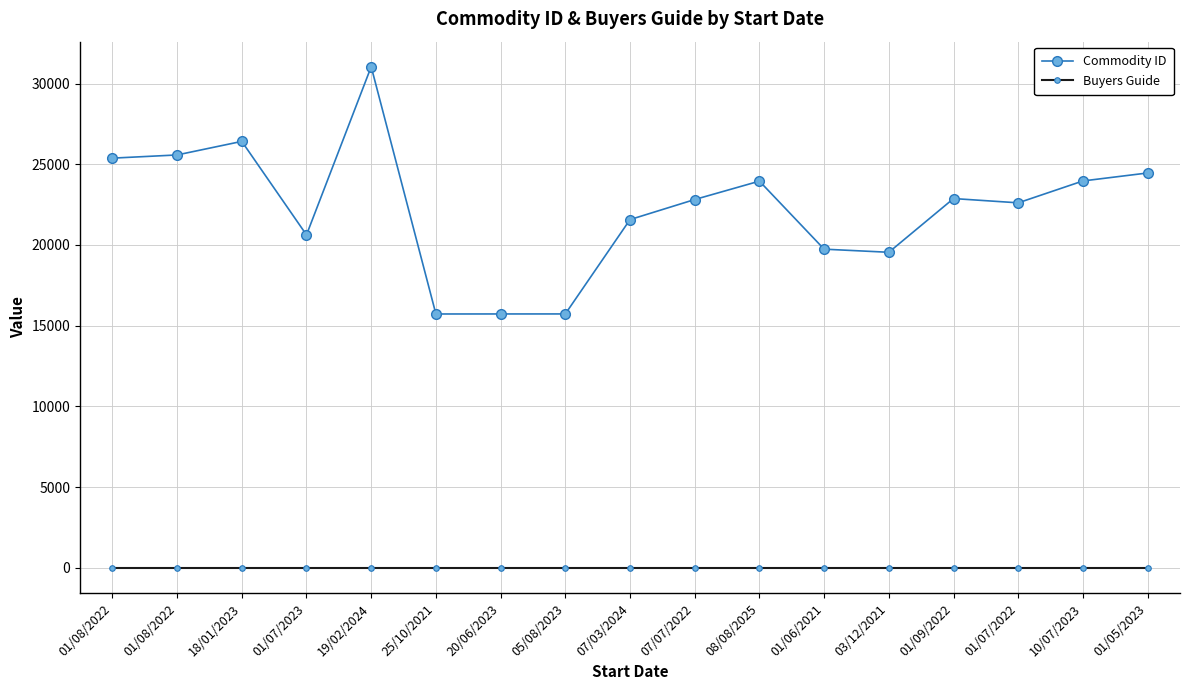

Rank the categories by Commodity ID value from lowest to highest.

25/10/2021, 20/06/2023, 05/08/2023, 03/12/2021, 01/06/2021, 01/07/2023, 07/03/2024, 01/07/2022, 07/07/2022, 01/09/2022, 08/08/2025, 10/07/2023, 01/05/2023, 01/08/2022, 01/08/2022, 18/01/2023, 19/02/2024